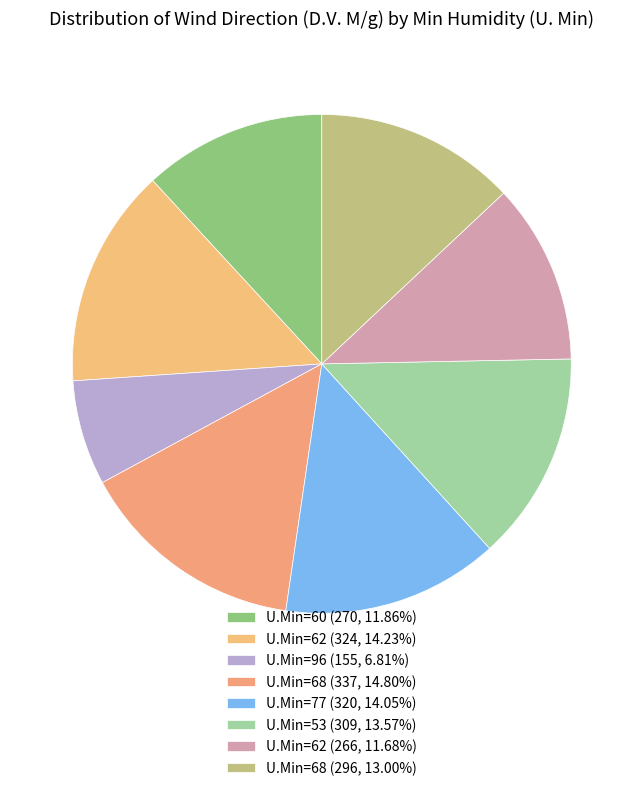

How many slices are in this pie chart?

8